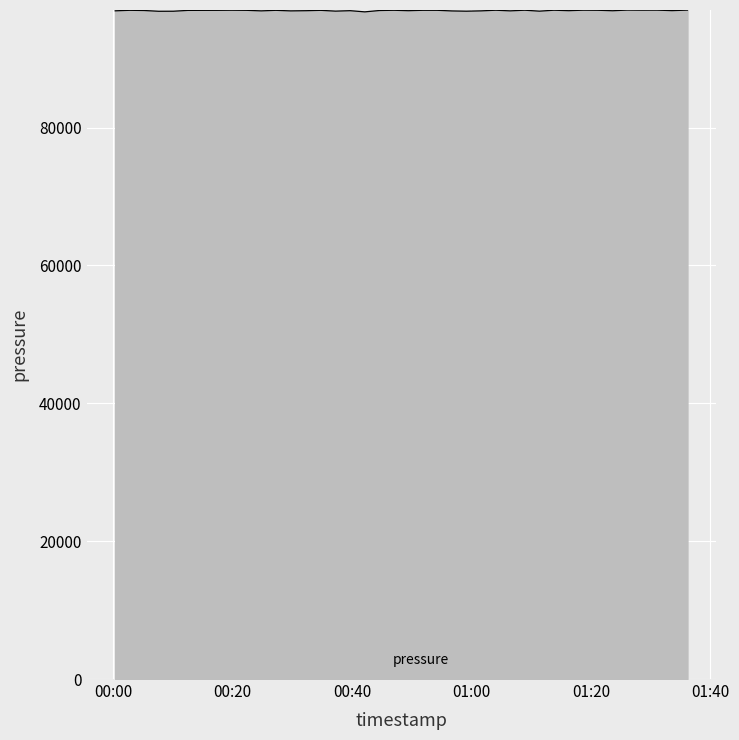

What is the minimum value shown in the chart?

96782.1